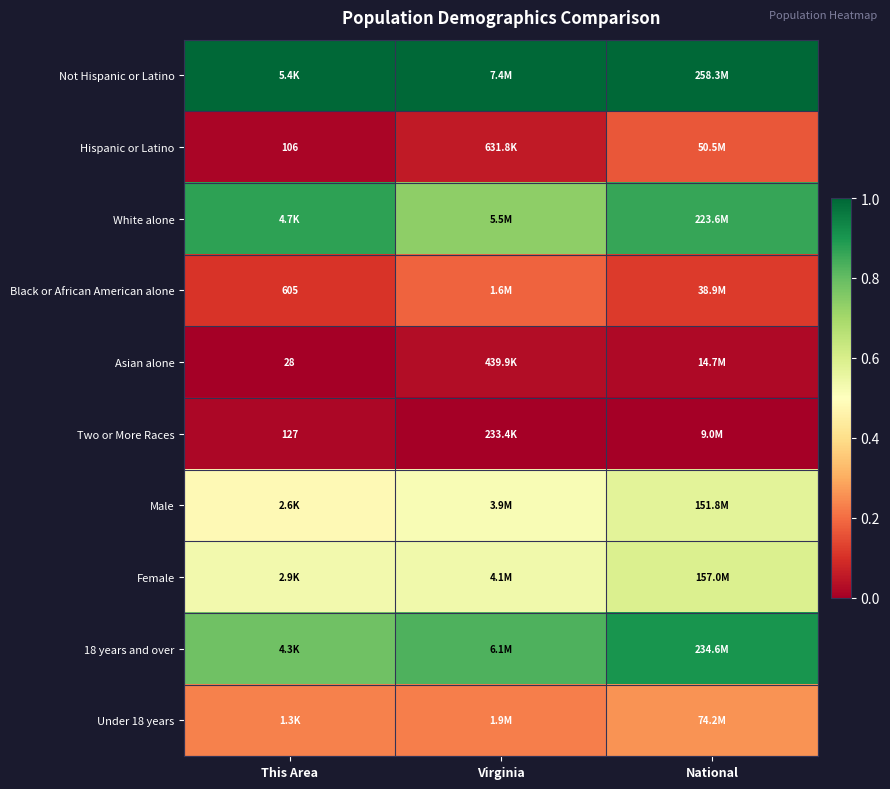

What is the average value of the Female series?

0.6